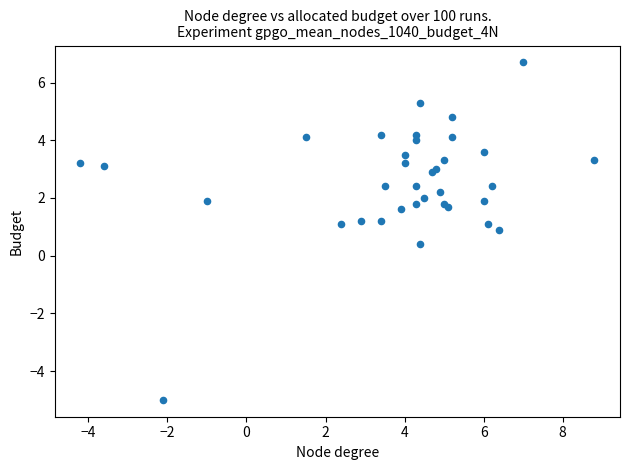

What Y value in the scatter plot is closest to 0?

0.4